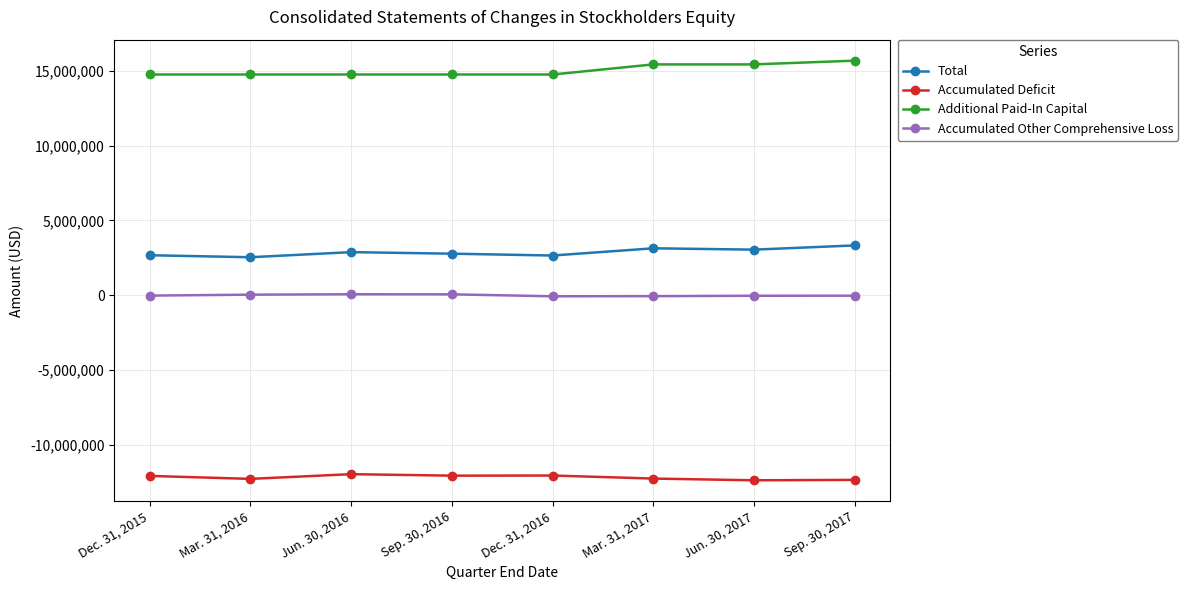

What is the label of the 6th point from the left?

Mar. 31, 2017